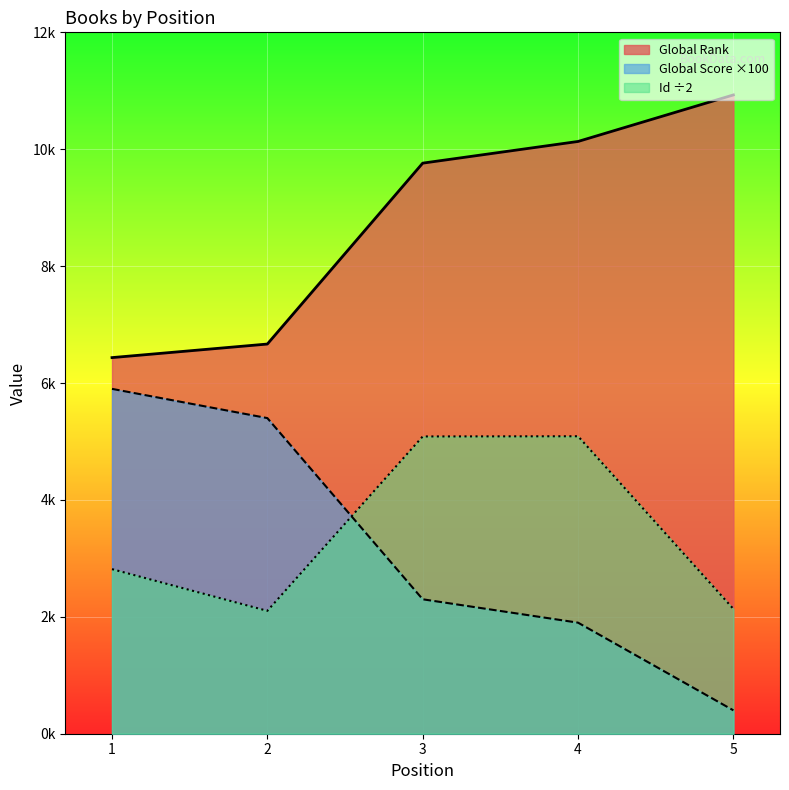

What is the value of the Id point at the 2nd from the left?

2102.5